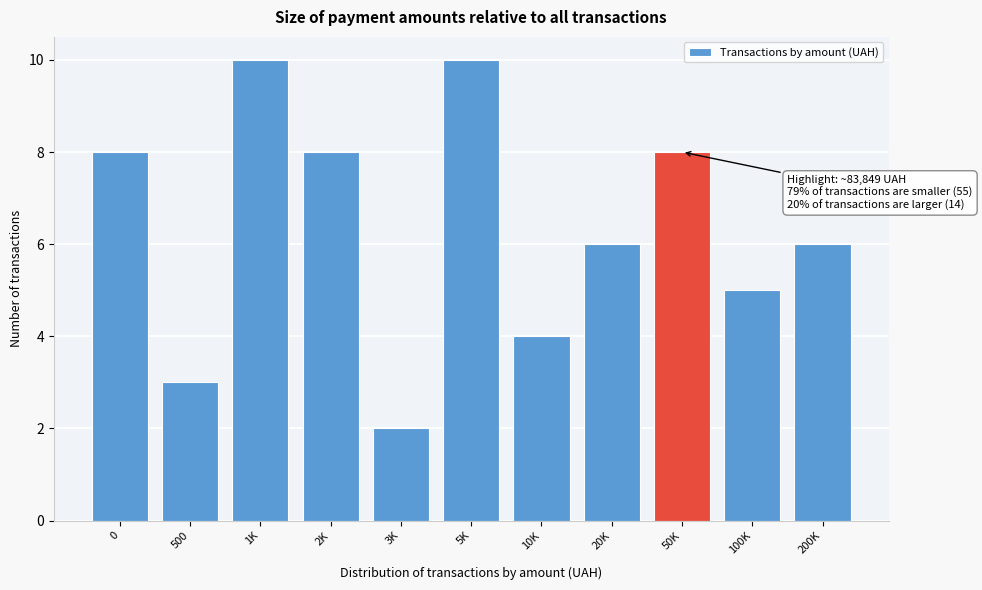

Reading left to right, what are all the values shown in this chart?

0=8	500=3	1K=10	2K=8	3K=2	5K=10	10K=4	20K=6	50K=8	100K=5	200K=6